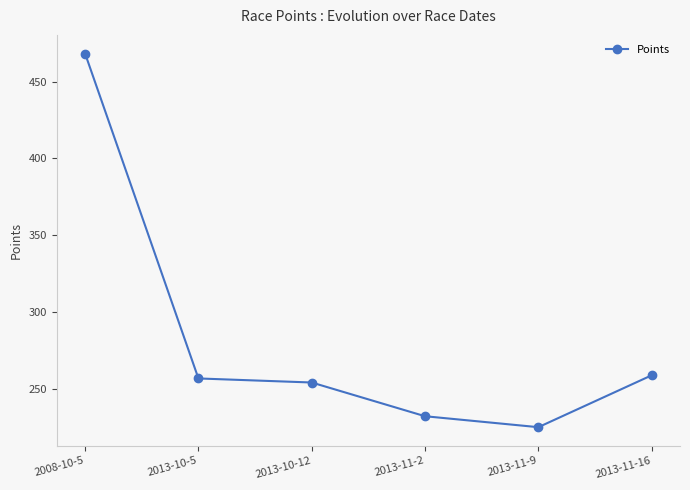

Reading left to right, extract all data points from this chart.

468.2	257.0	254.4	232.4	225.3	259.0